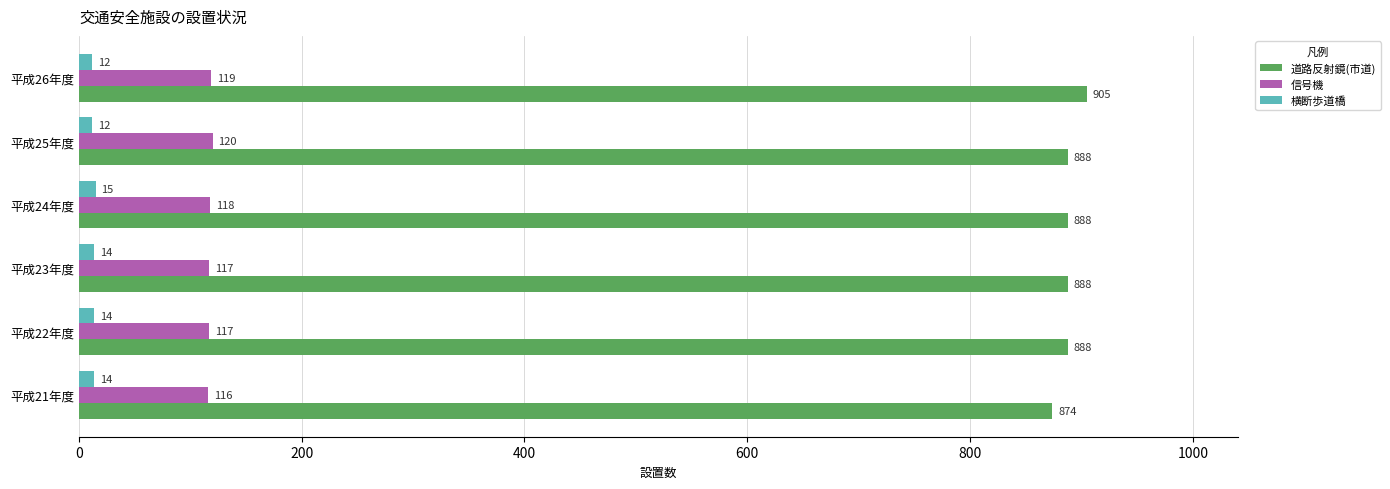

At 平成25年度, list the series in order from largest to smallest.

道路反射鏡(市道), 信号機, 横断歩道橋